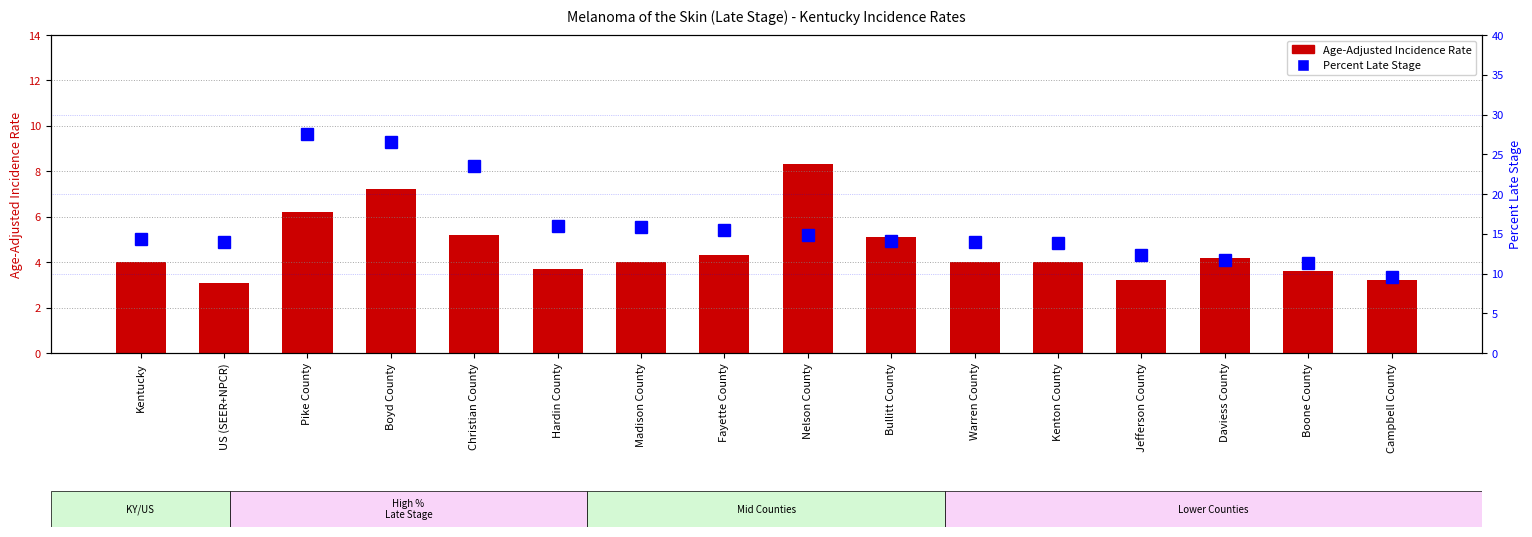

How many data points does each series have?

16